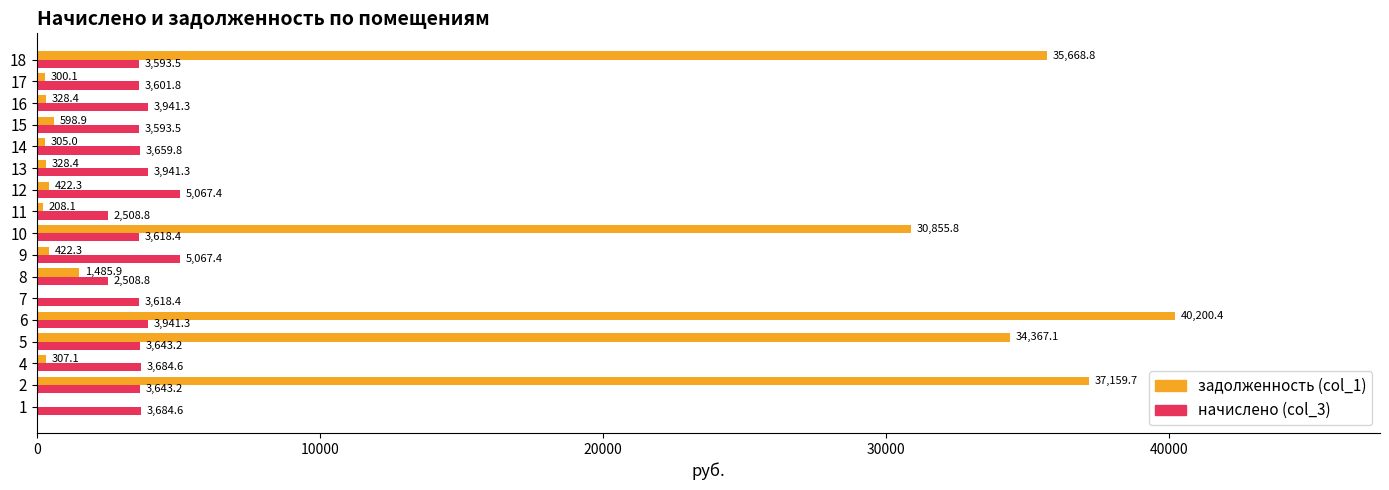

What are all the series names shown in the legend?

задолженность (col_1), начислено (col_3)